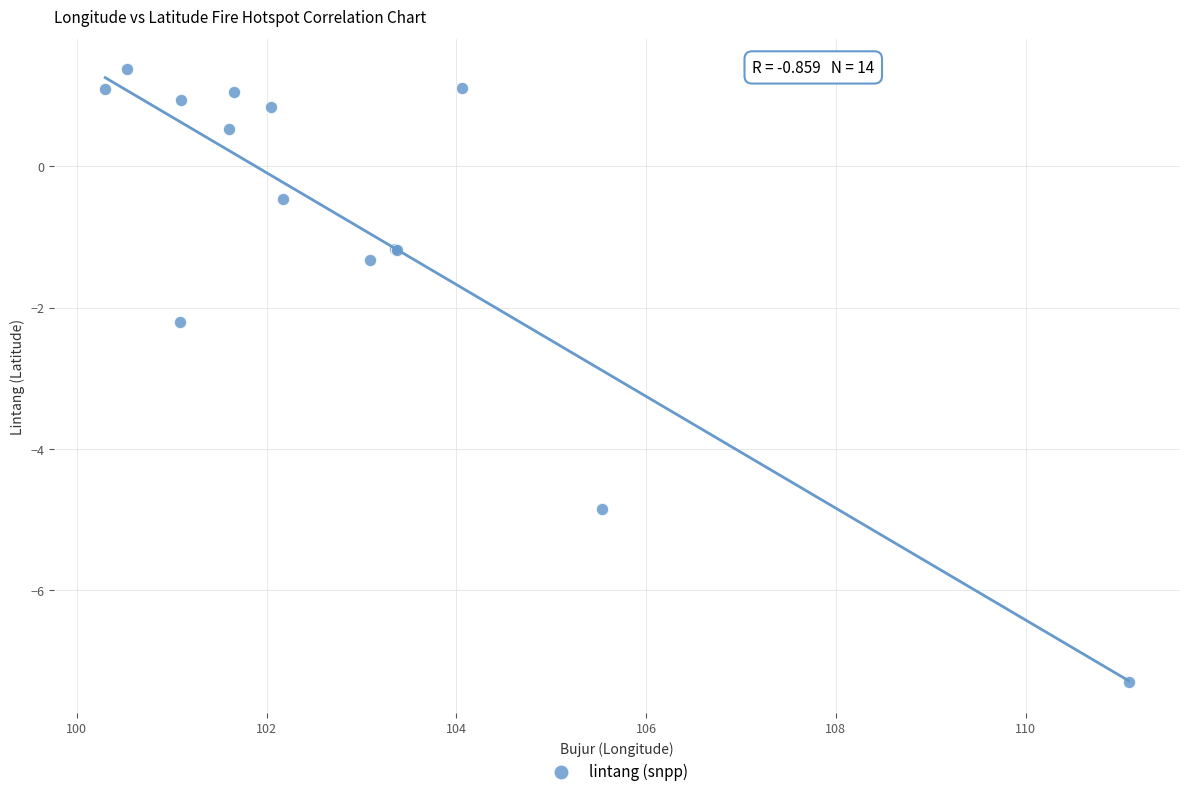

What Y value in the scatter plot is closest to -2?

-2.2